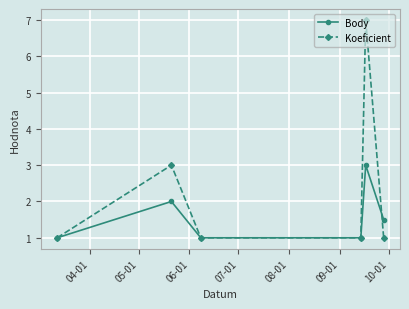

What is the value of the Body point at the 5th from the left?

3.0